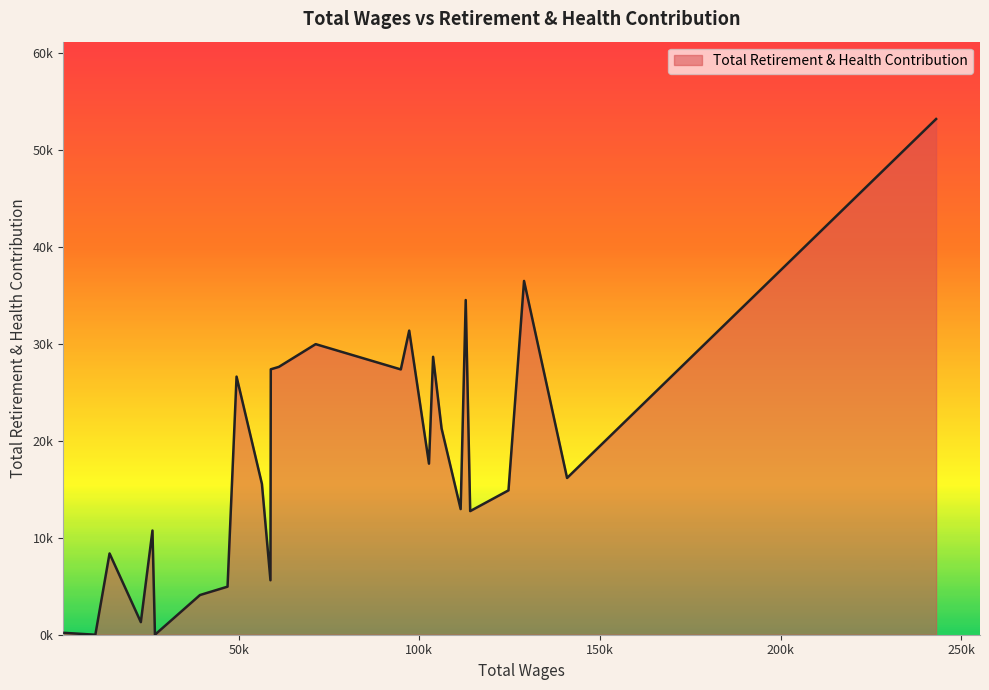

List the labels in order of value, smallest first.

26826.0, 10334.0, 1776.0, 22920.0, 39294.0, 46921.0, 58797.0, 14263.0, 26139.0, 114079.0, 111439.0, 124679.0, 56437.0, 140894.0, 102672.0, 106157.0, 49415.0, 94879.0, 58890.0, 61122.0, 103813.0, 71310.0, 97199.0, 112844.0, 128986.0, 243035.0